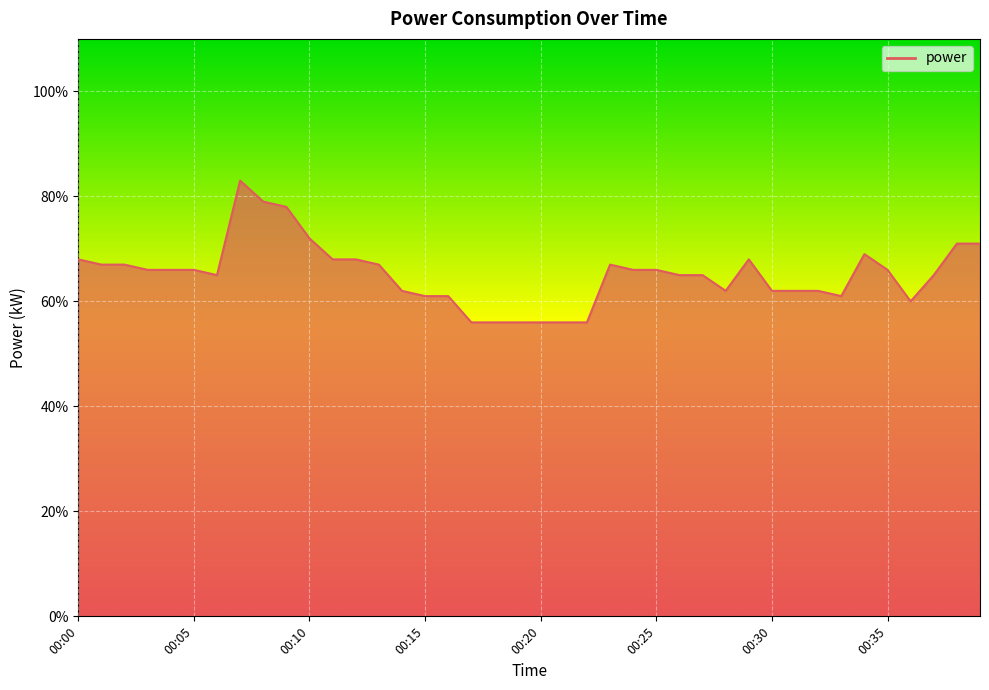

Is this an area chart (filled region under the line)?

Yes